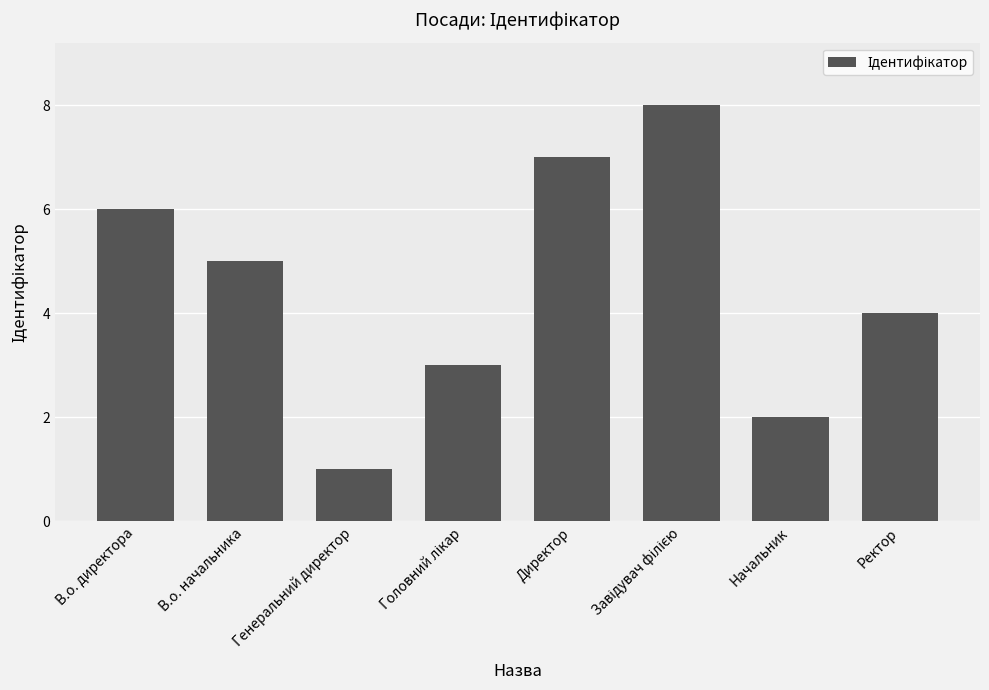

The value at Ректор is 4. True or false?

True